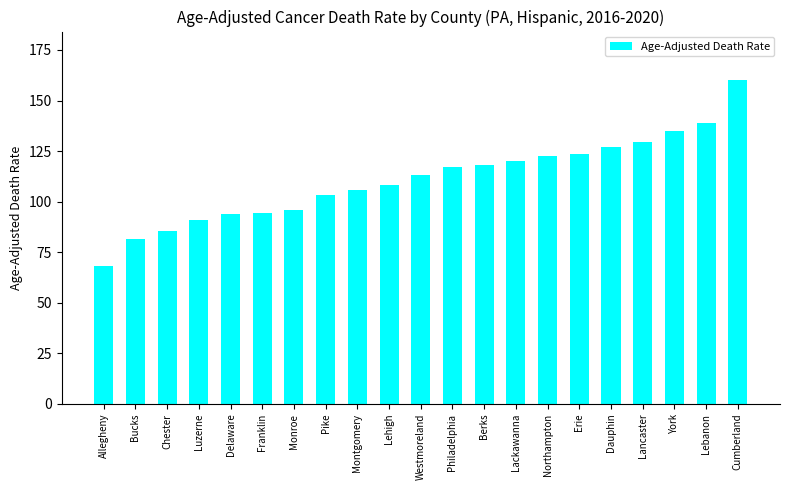

What is the difference between the maximum and minimum values?

91.8